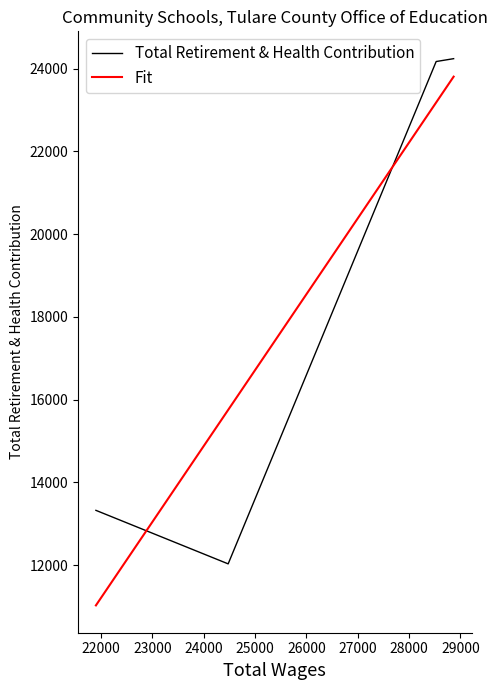

What is the lowest value of the Total Retirement & Health Contribution series?

12033